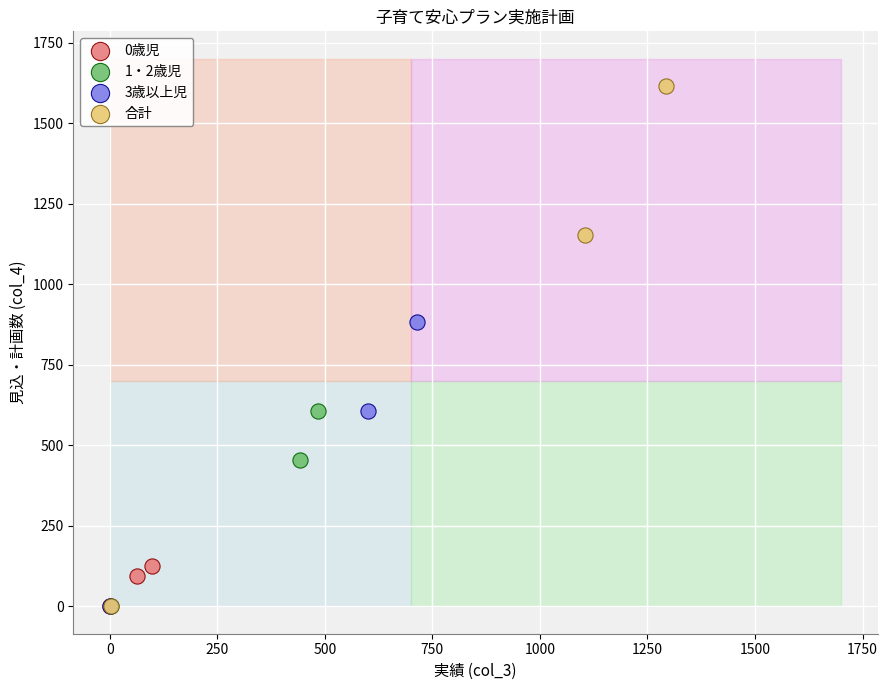

Which series has the widest spread of Y values?

合計